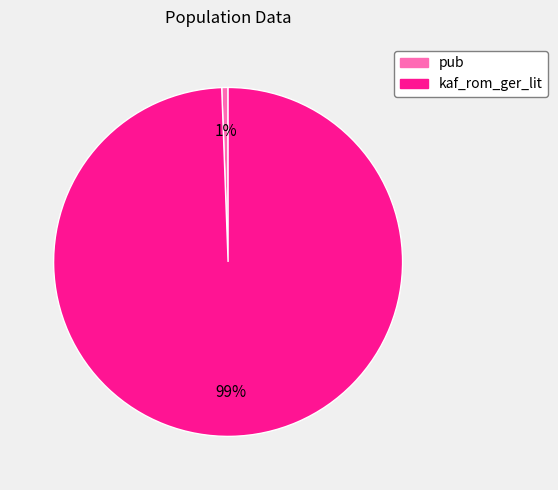

Does any single category account for the majority?

Yes